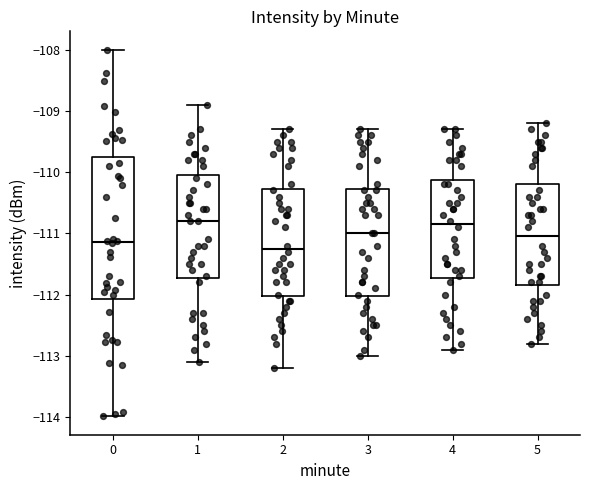

Which box has the lowest median line?

2